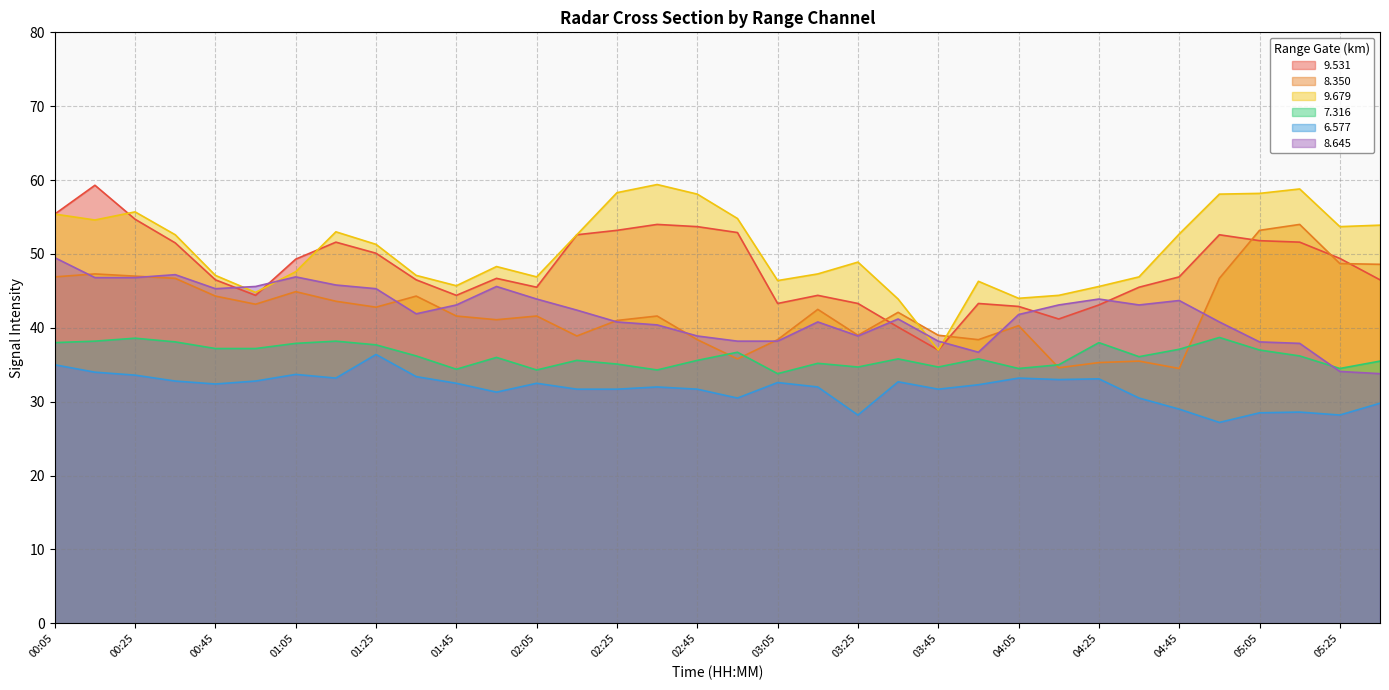

At which label does 8.350 reach its peak?

05:15